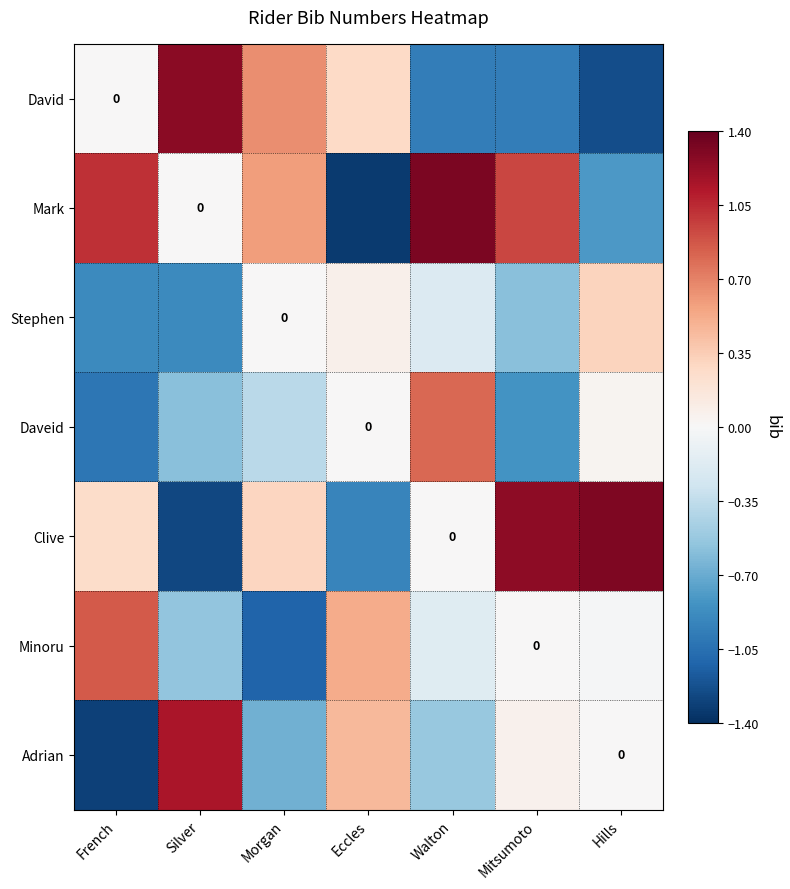

Rank the series by their maximum value, from highest to lowest.

Mark, Clive, David, Adrian, Minoru, Daveid, Stephen